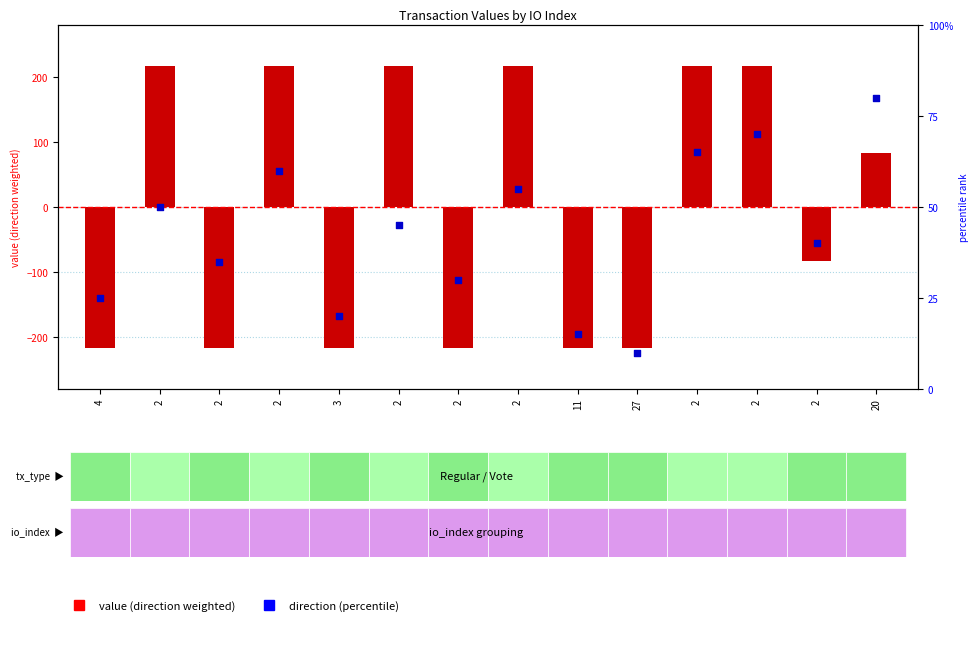

At how many categories does at least one series exceed -168?

14